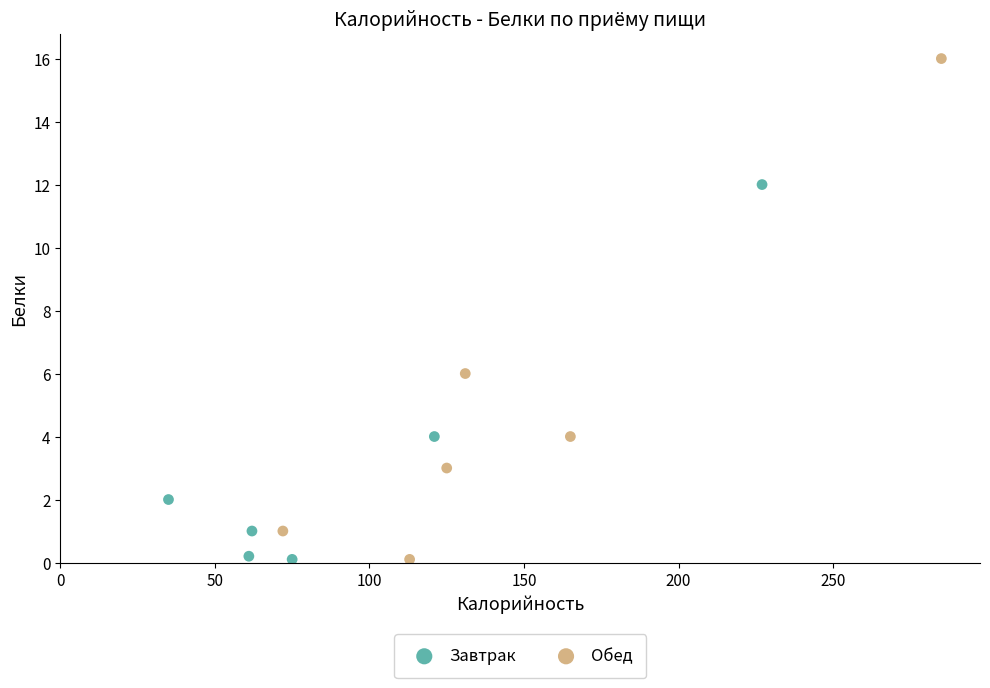

Which series reaches the maximum Y coordinate?

Обед